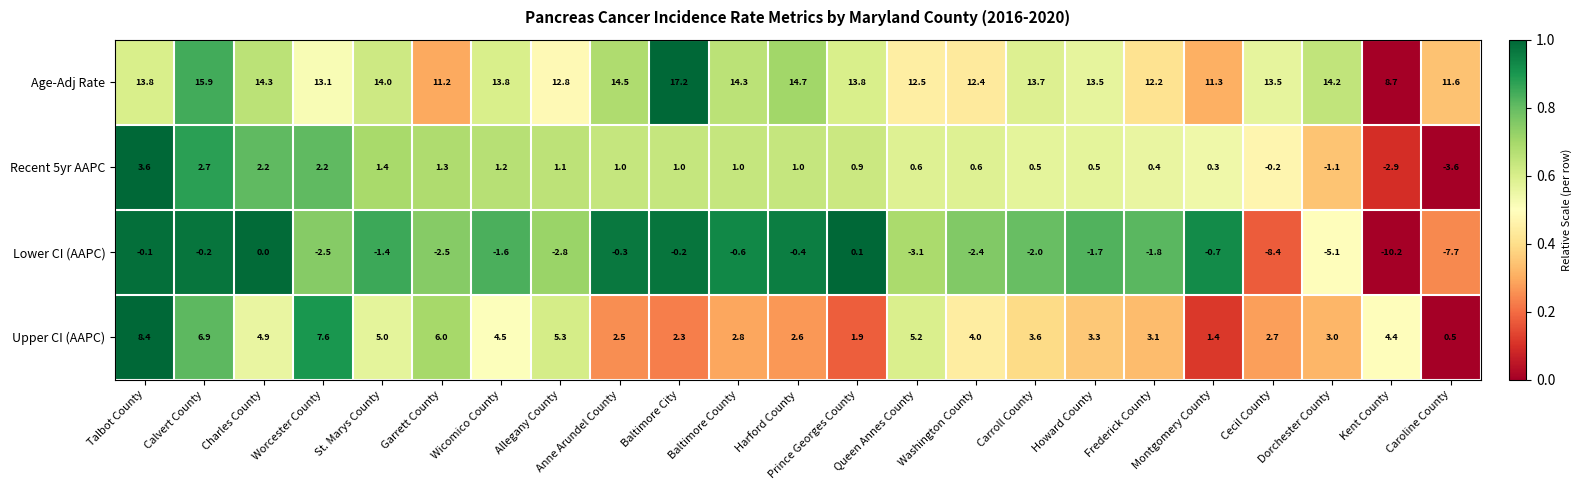

How many values in Recent 5yr AAPC are above zero?

19